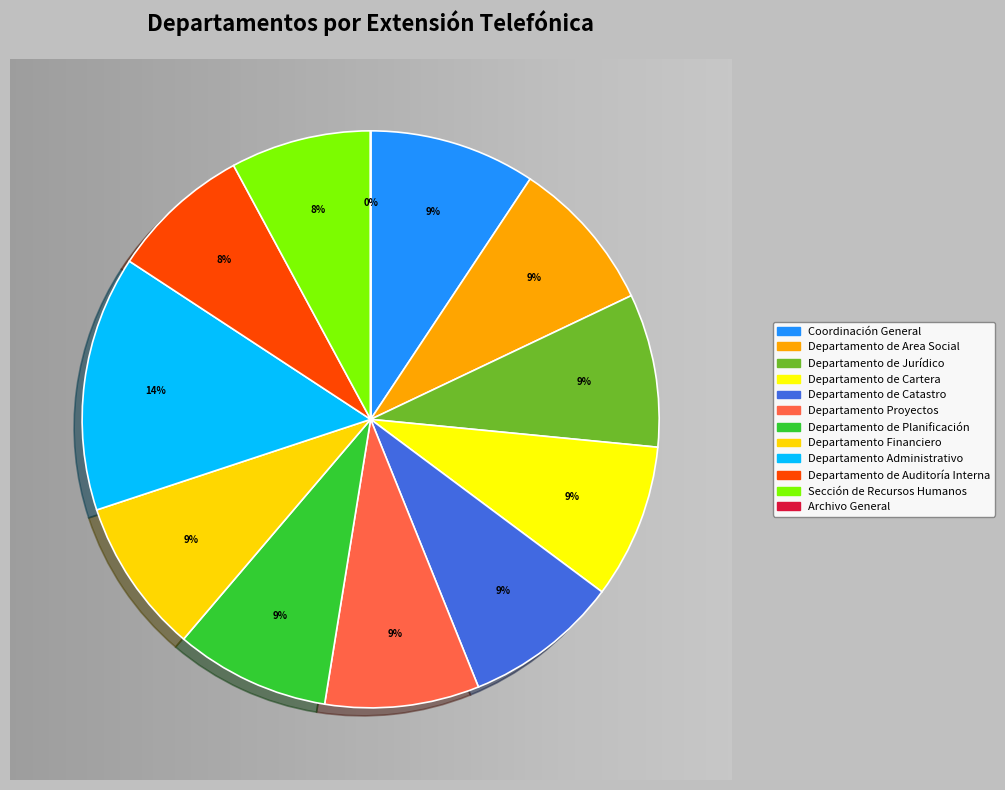

How many slices are in this pie chart?

12